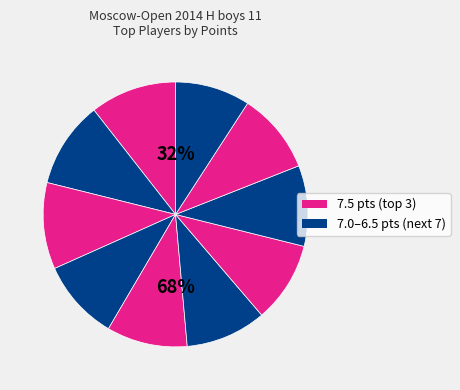

Do Nikolaev Daniil and Privalov Igor together represent more than half of the pie?

No